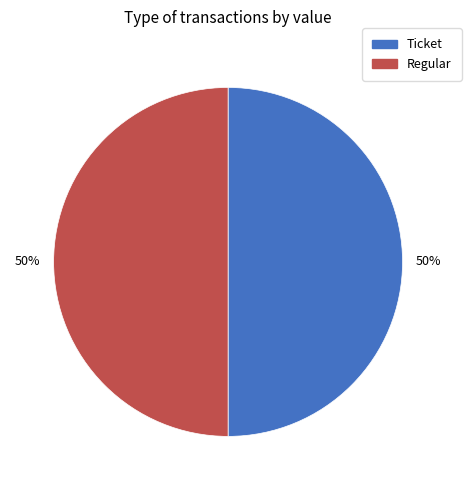

To the nearest percent, what is the average slice percentage?

50%